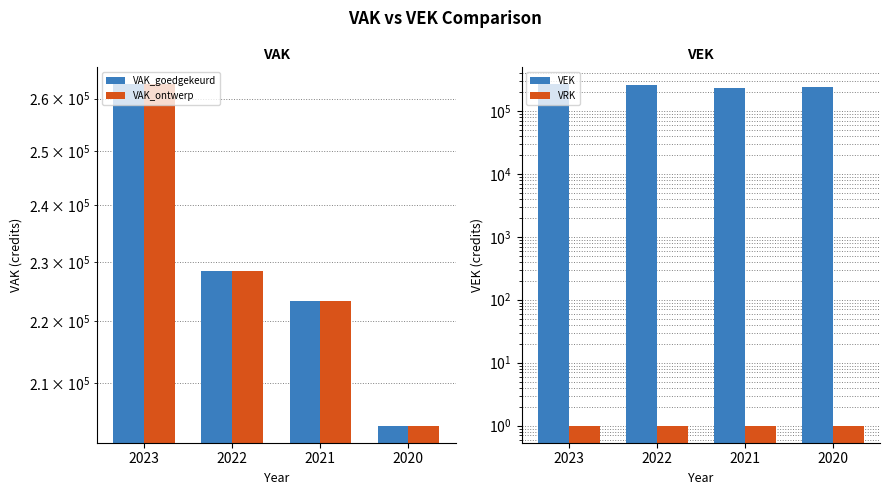

Which series has the largest range (max minus min)?

VAK_goedgekeurd